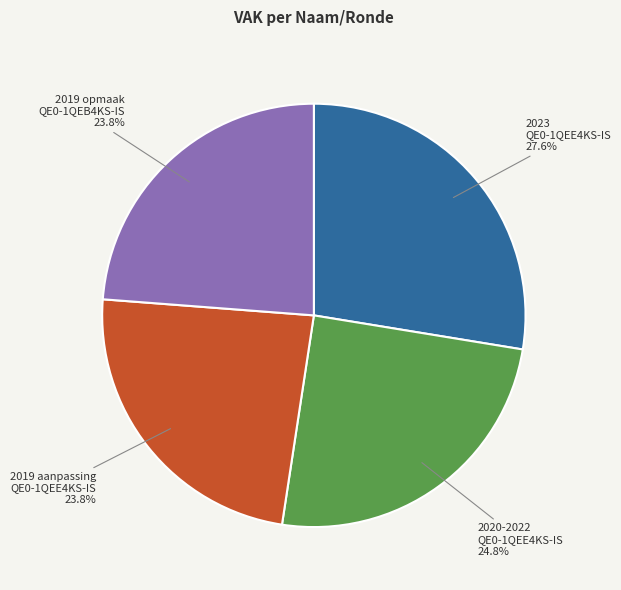

What is the largest slice in the pie chart?

2023 QE0-1QEE4KS-IS